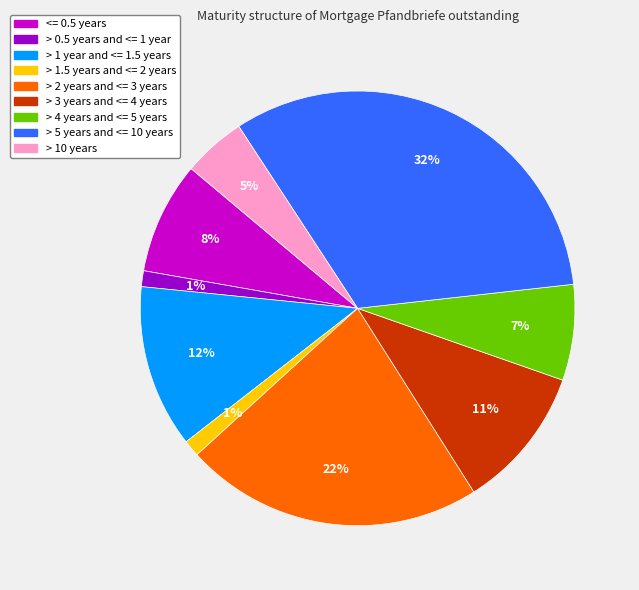

True or false: > 0.5 years and <= 1 year accounts for 11% of the total.

False